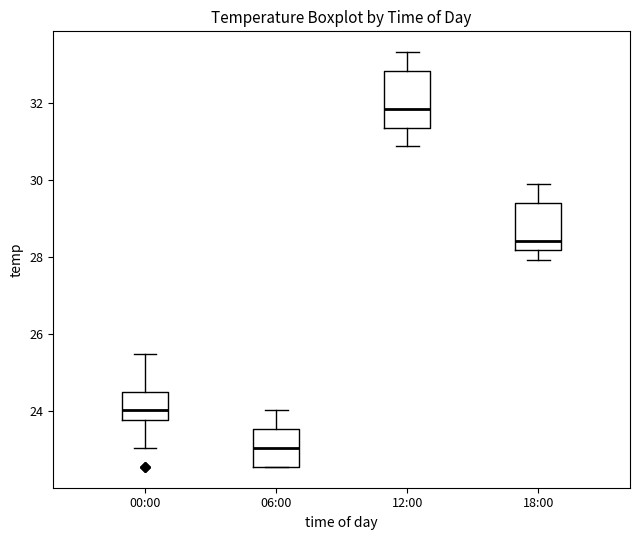

Where is the upper edge of the box for 18:00 on the y-axis? The values are not printed on the chart, so give them approximately, as read against the axis.

29.4